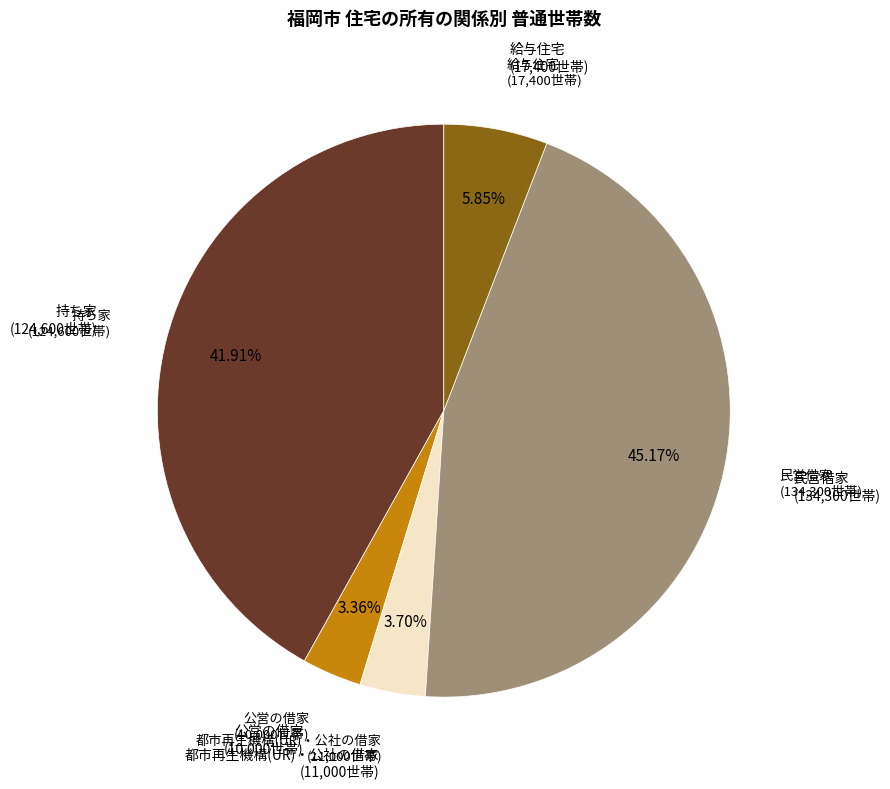

Is there a majority slice in this chart?

No